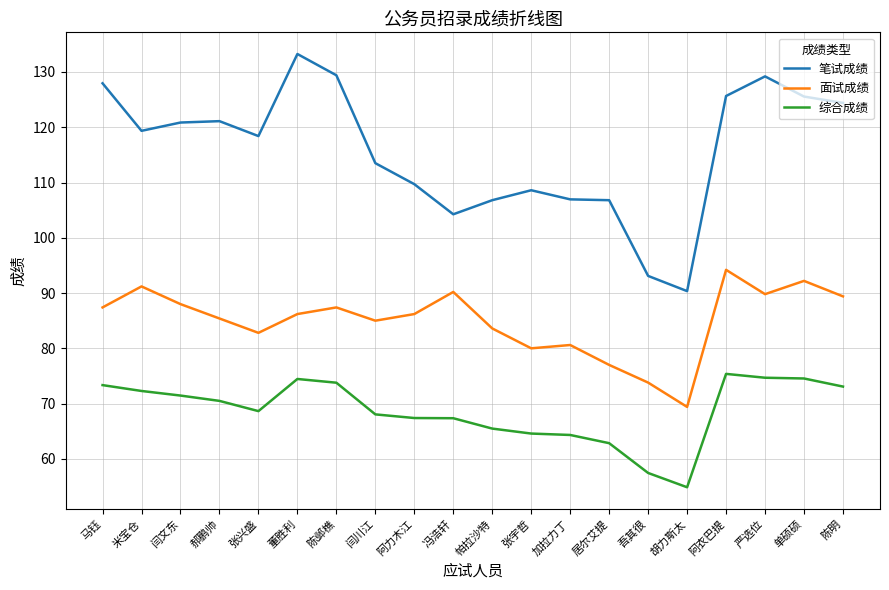

What is the spread (max minus min) of values at 加拉力丁?

42.6